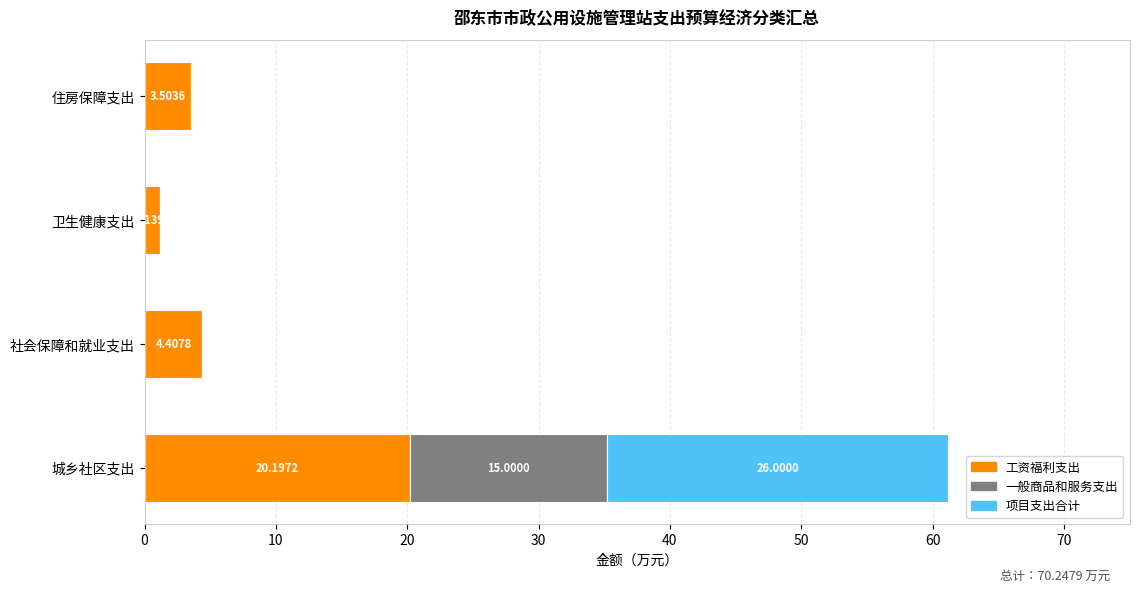

What is the sum of the 工资福利支出 values at 住房保障支出 and 社会保障和就业支出?

7.9